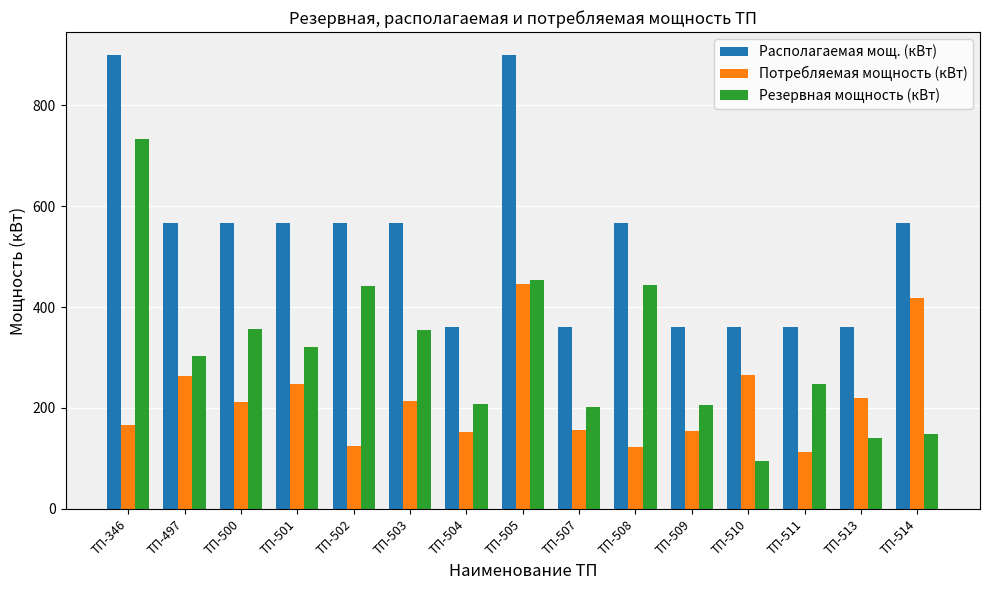

At which category does the chart reach its minimum across all series?

ТП-510